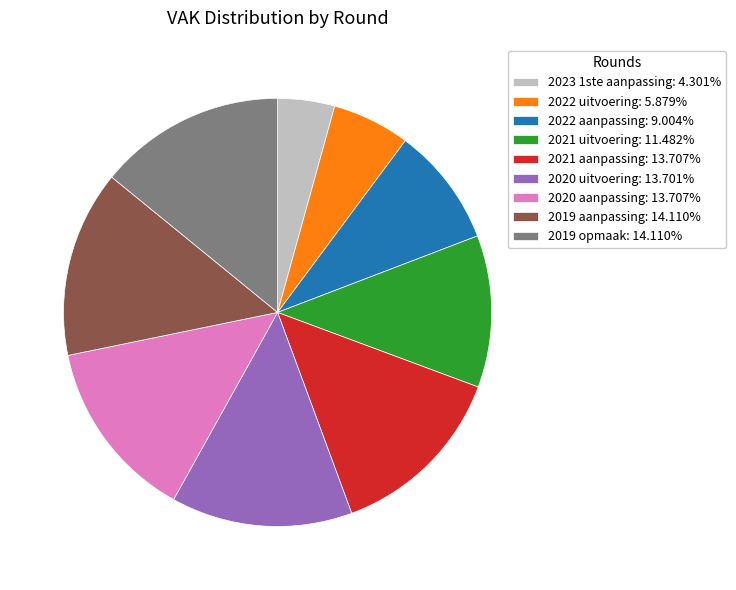

Count the number of slices in the pie.

9